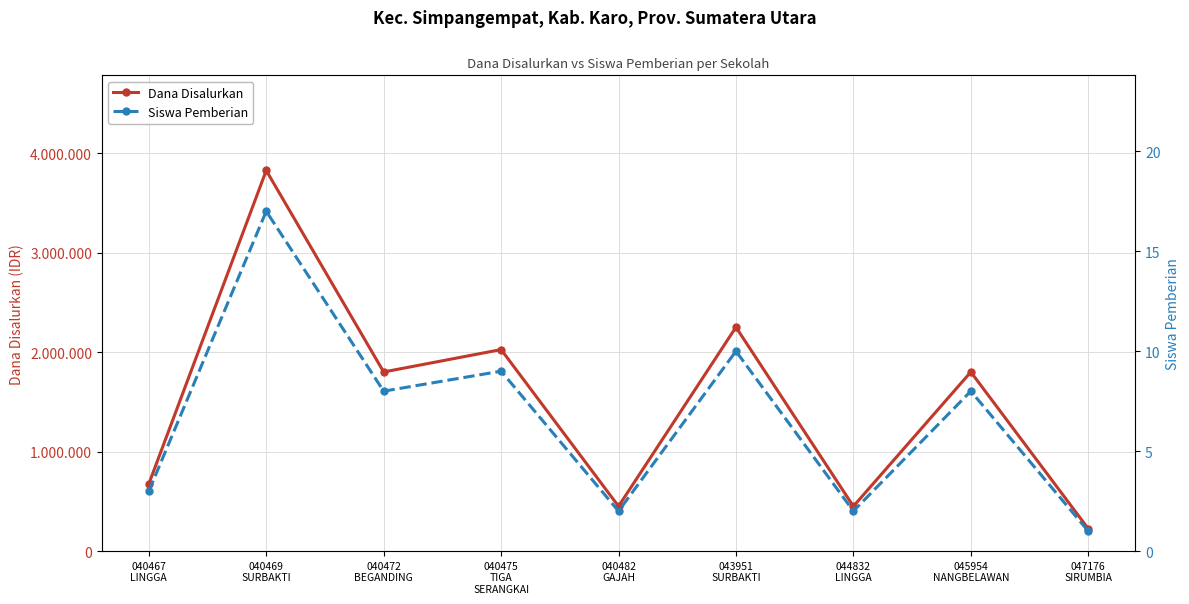

True or false: Siswa Pemberian has more than 2 points higher than both neighbors.

True